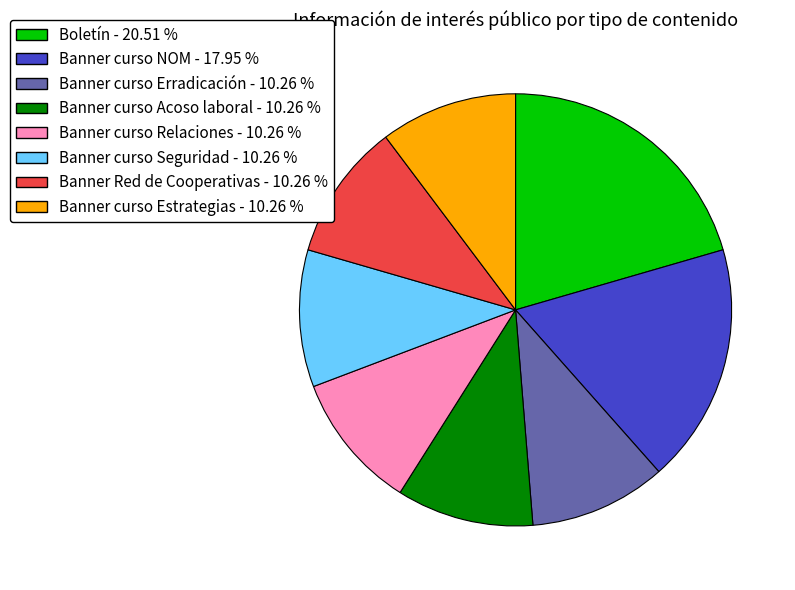

Which category has the biggest portion of the pie?

Boletín